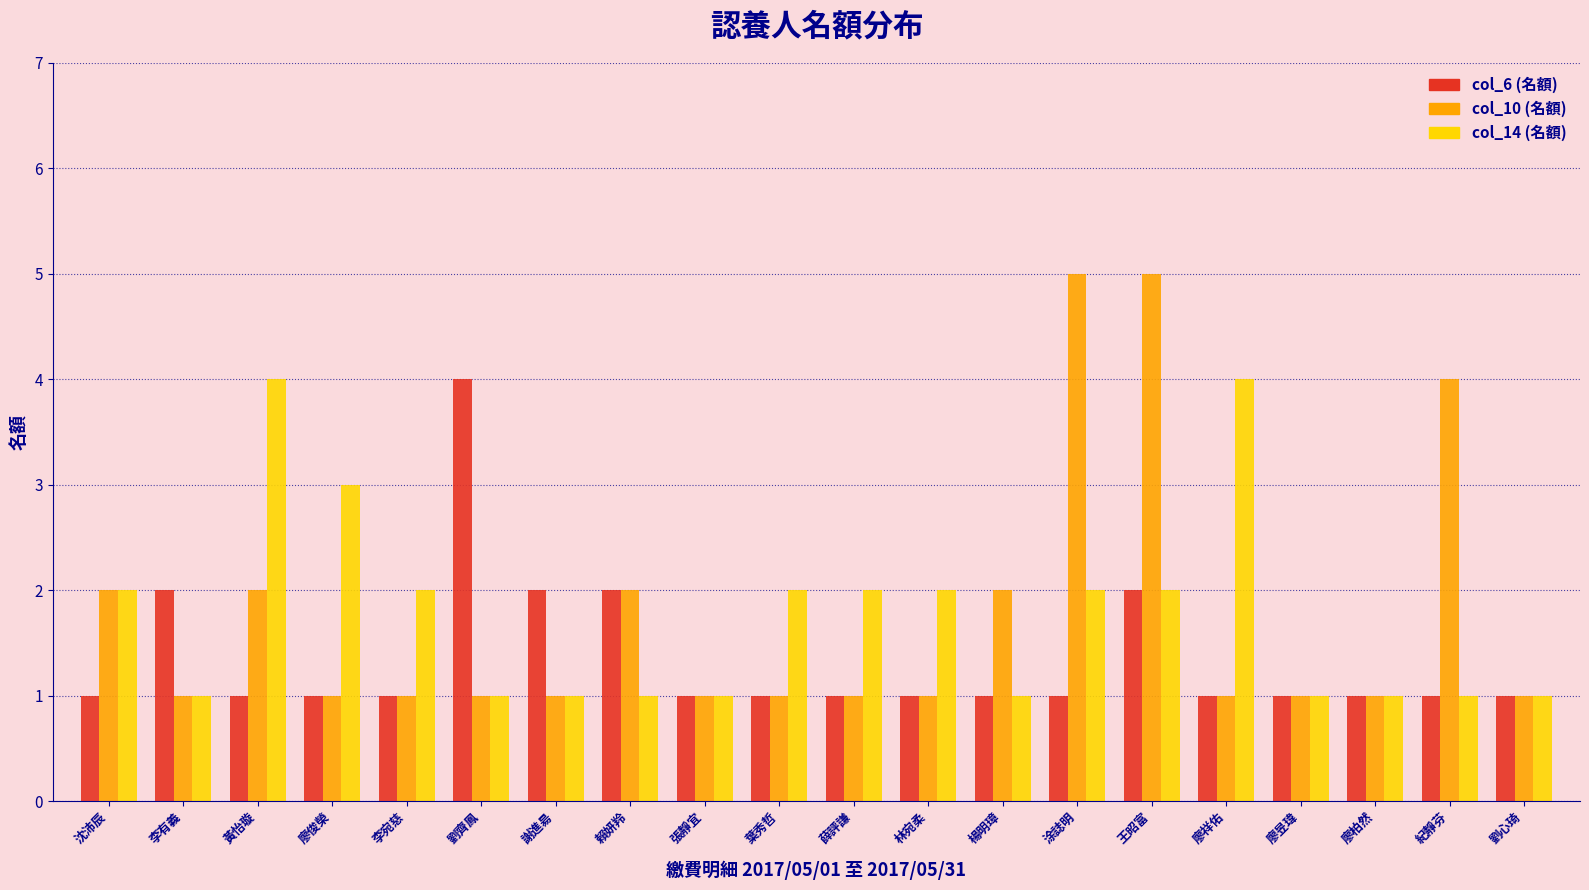

What position from the left is 黃怡璇?

3